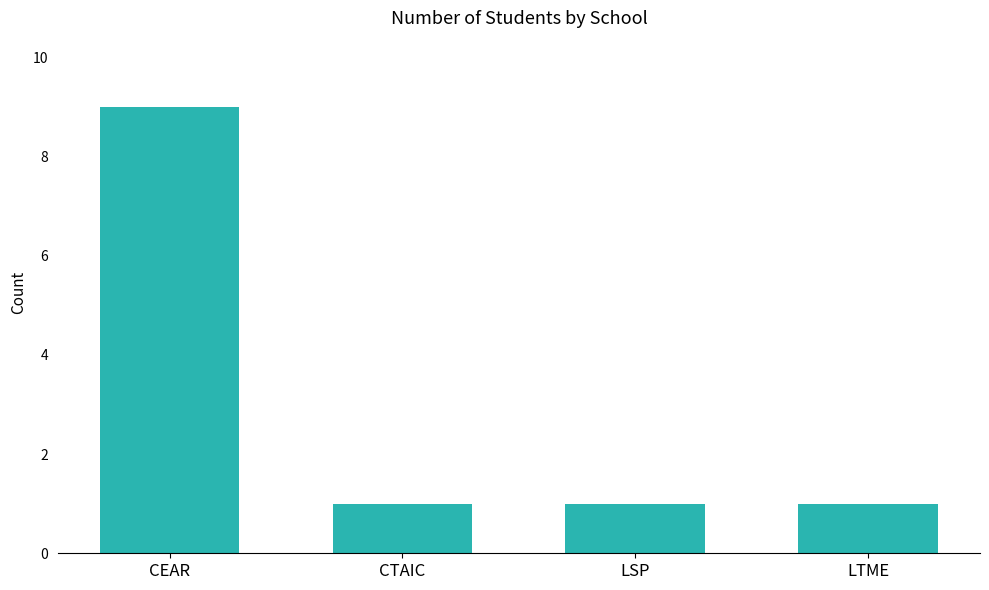

What is the value of the 1st bar from the left?

9